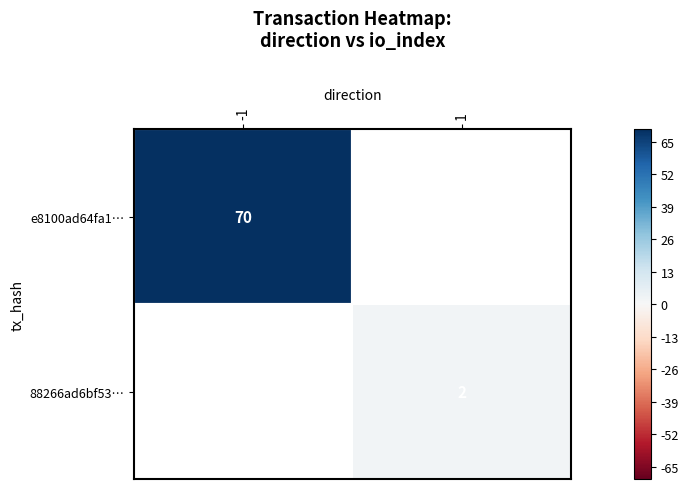

True or false: 88266ad6bf53… has a value of 1 at 1.

False